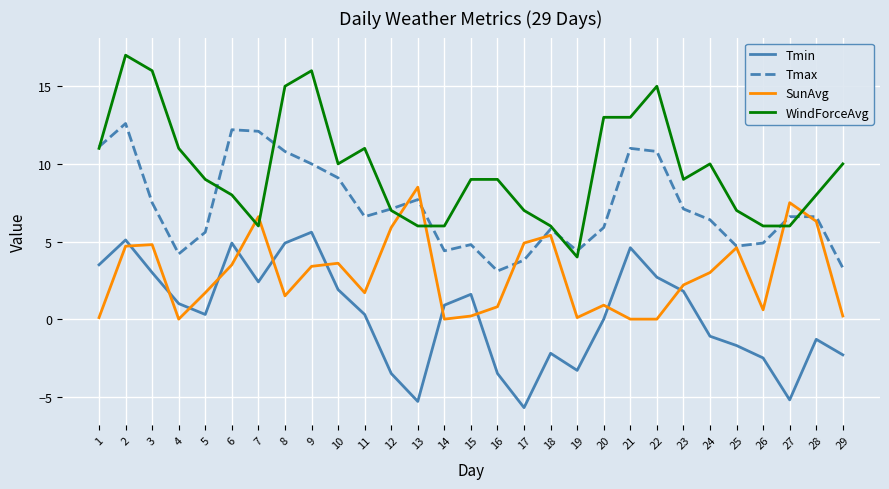

What is the average value of the WindForceAvg series?

9.7